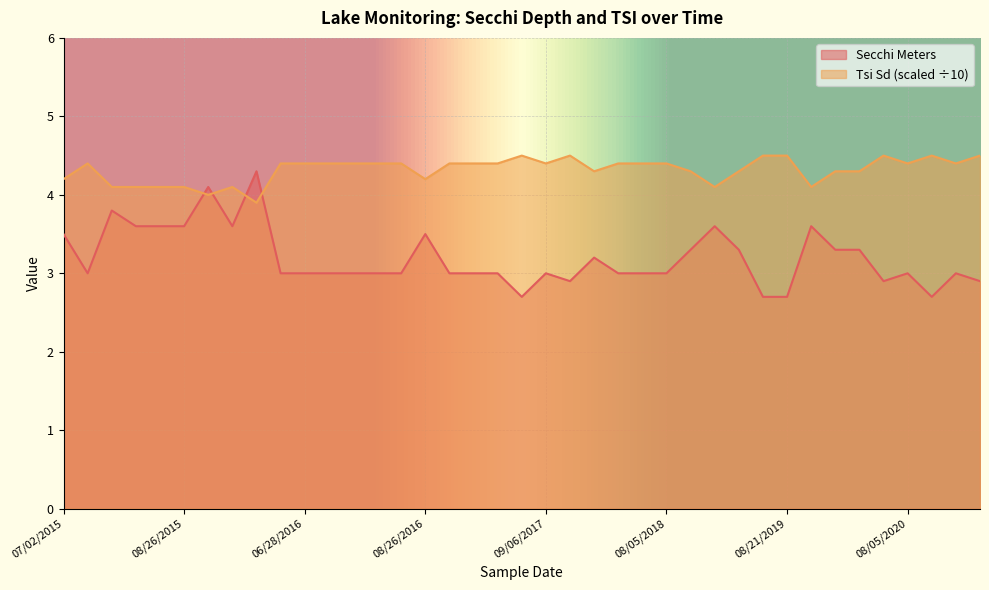

What is the label of the 20th point from the right?

08/15/2017